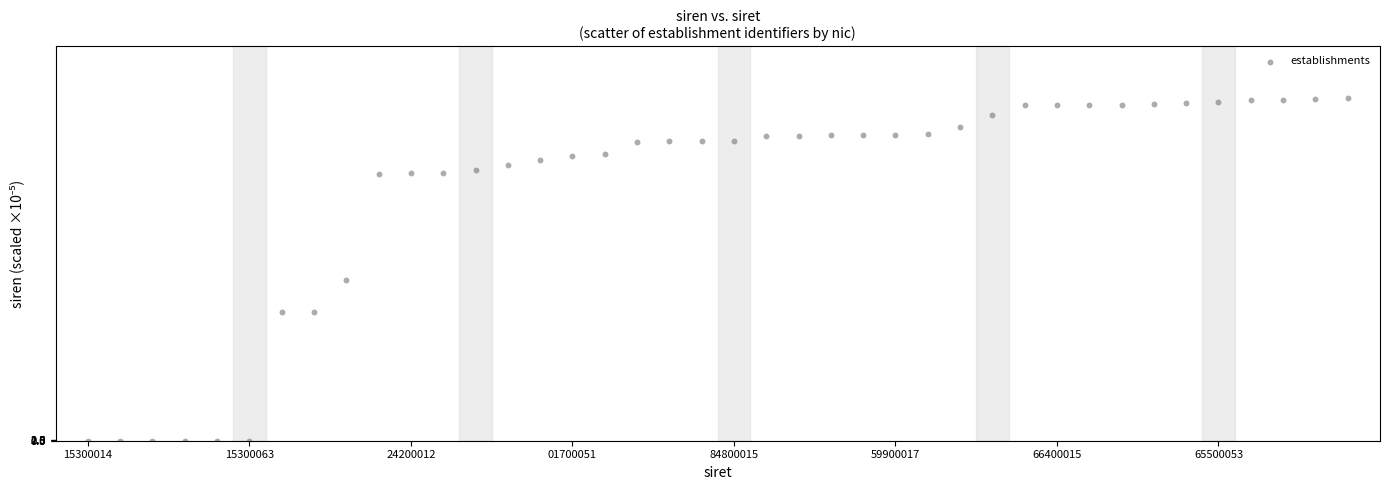

What Y value in the scatter plot is closest to 532?

500.0